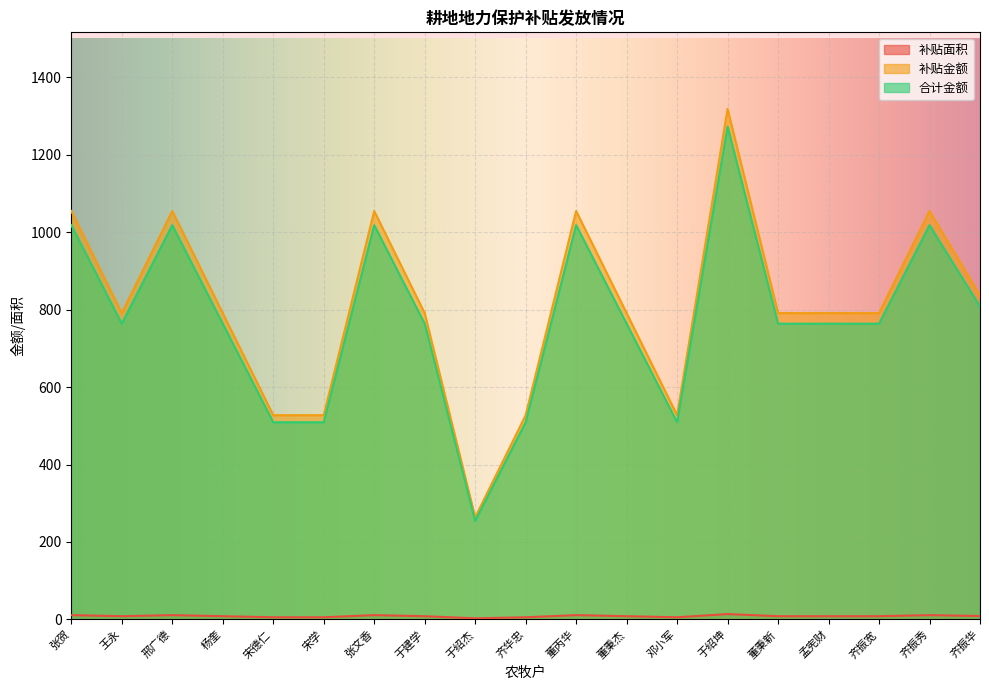

Is it true that 补贴面积 equals 3.4 at 孟宪财?

False